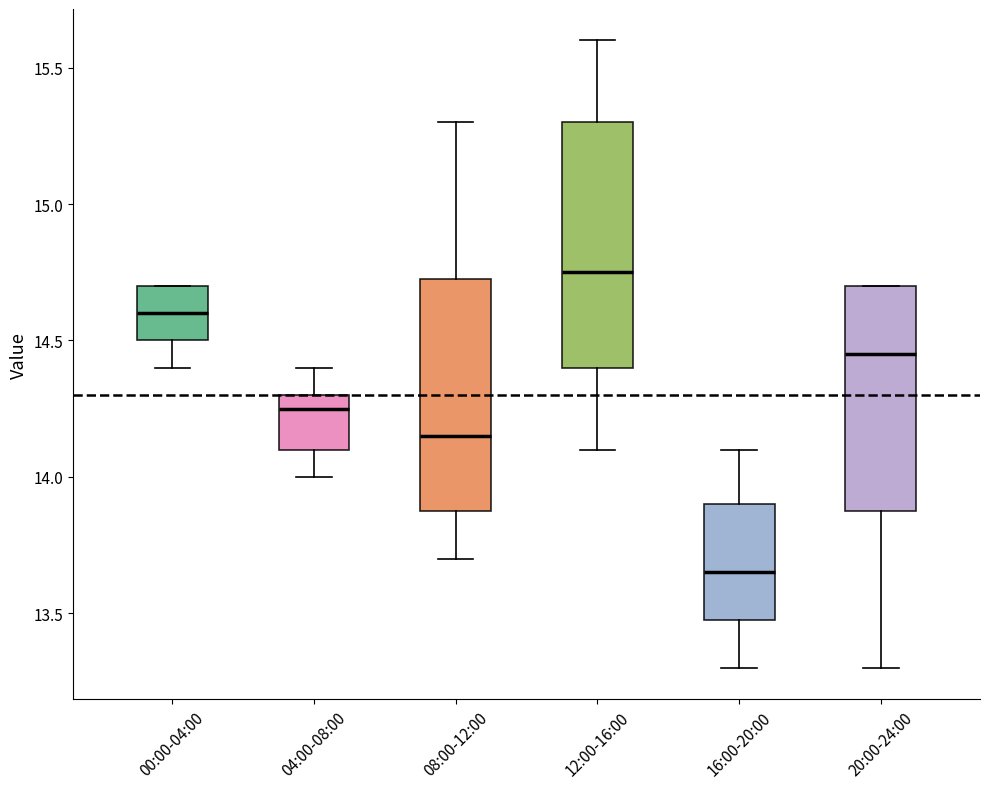

Which box's median line is the highest?

12:00-16:00